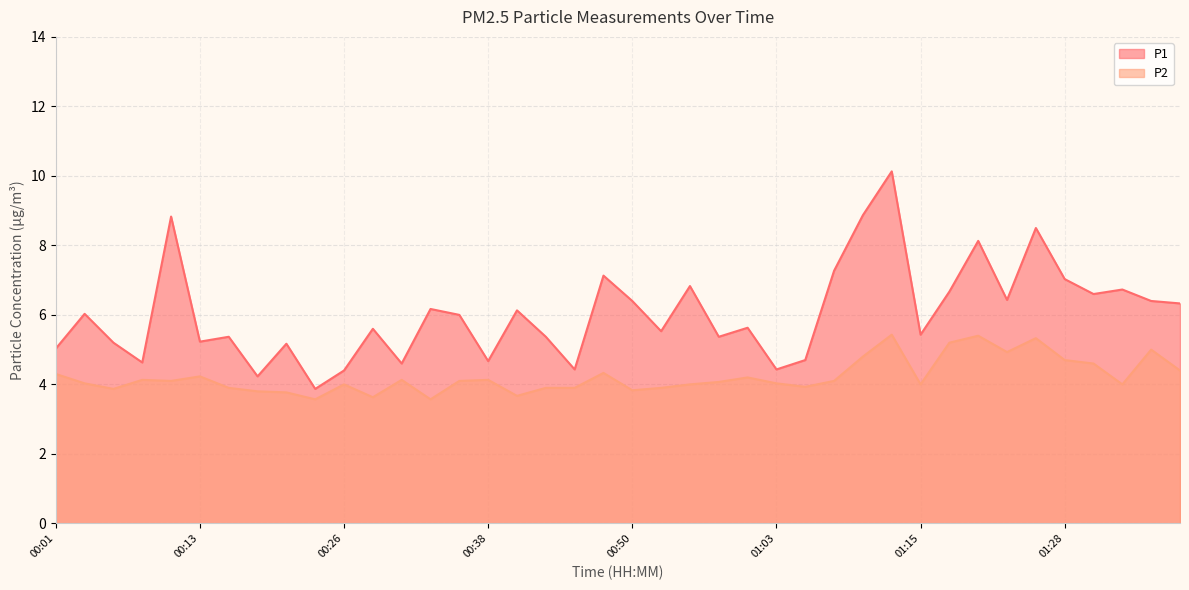

True or false: P1 has a value of 5.6 at 00:28.

True